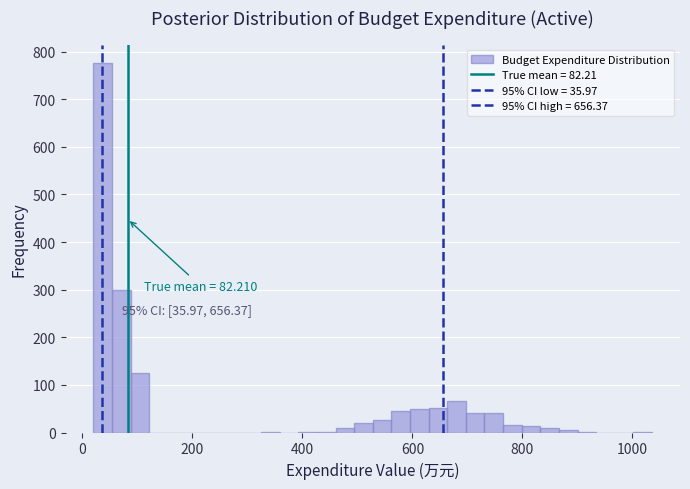

Read against the x-axis, roughly where is the centre of the tallest bar?

40